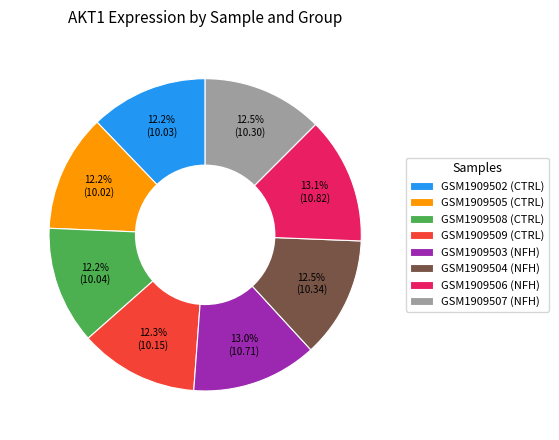

Is there any slice that represents more than half of the pie?

No